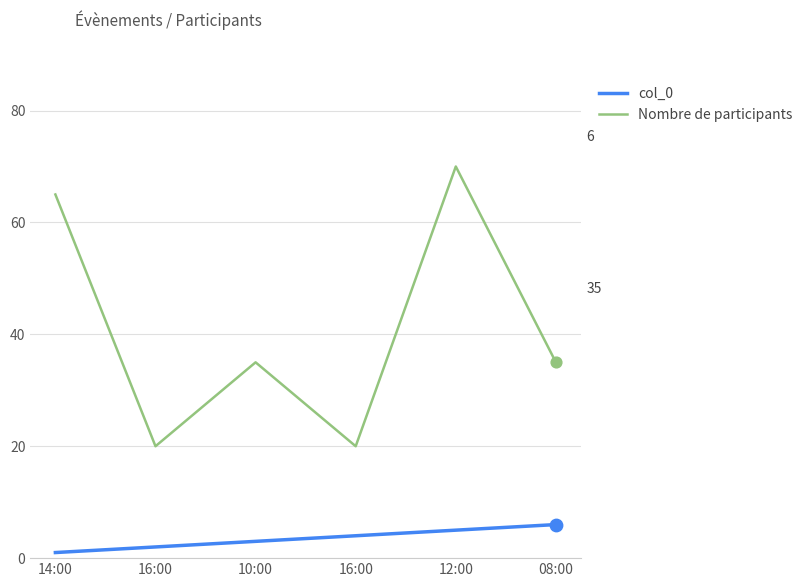

At how many categories does at least one series exceed 46?

2